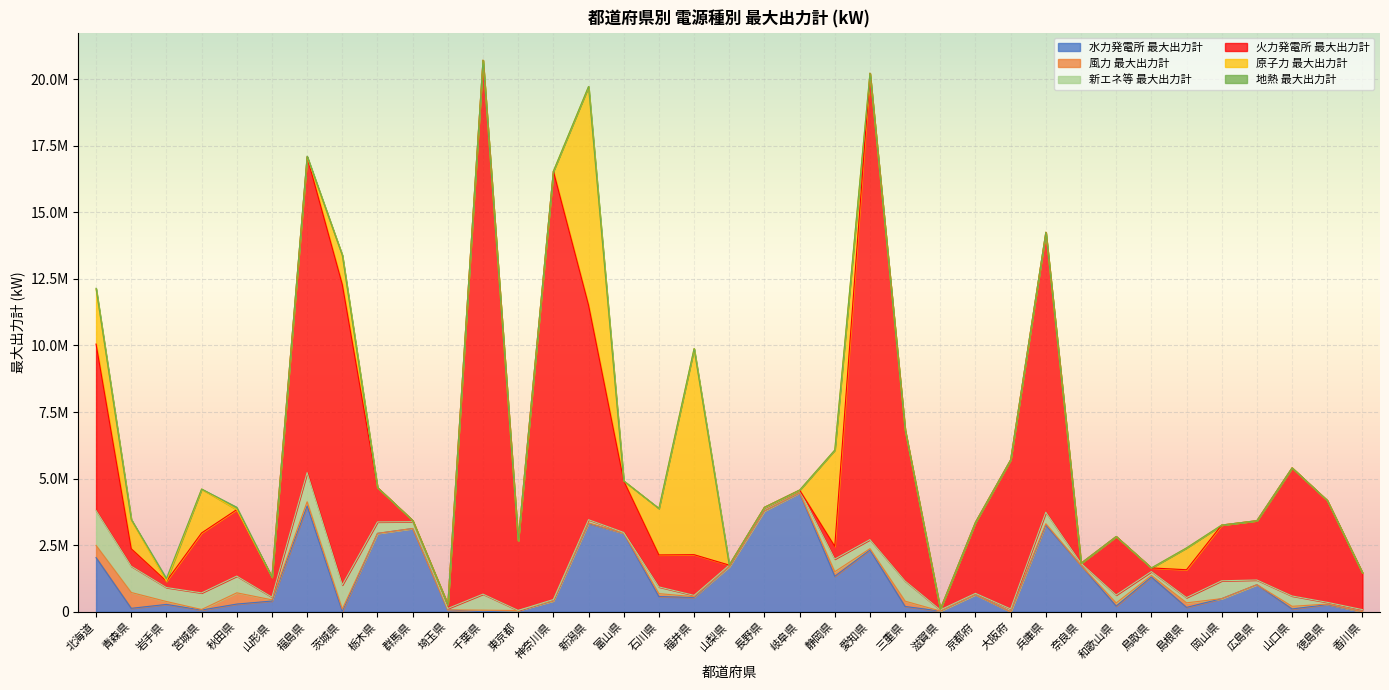

How many series are shown in this chart?

6